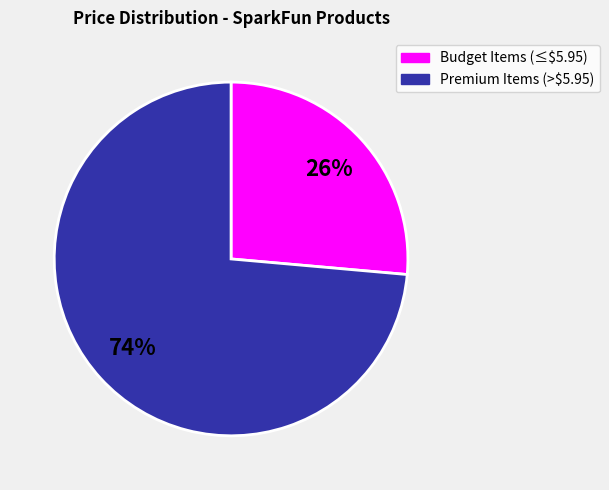

To the nearest percent, what is the average slice percentage?

50%